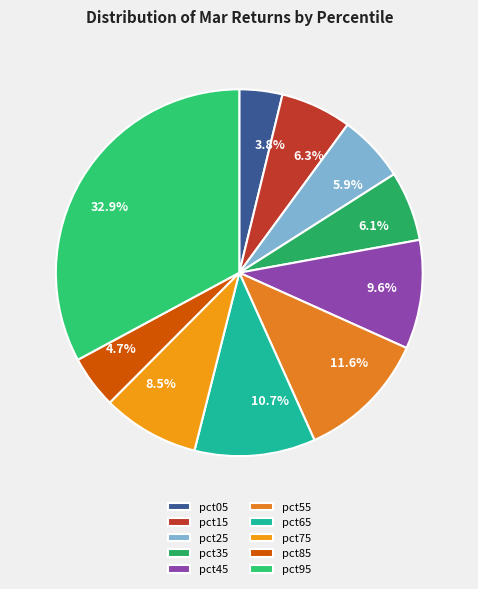

Is it true that pct25 is 17% of the pie?

False